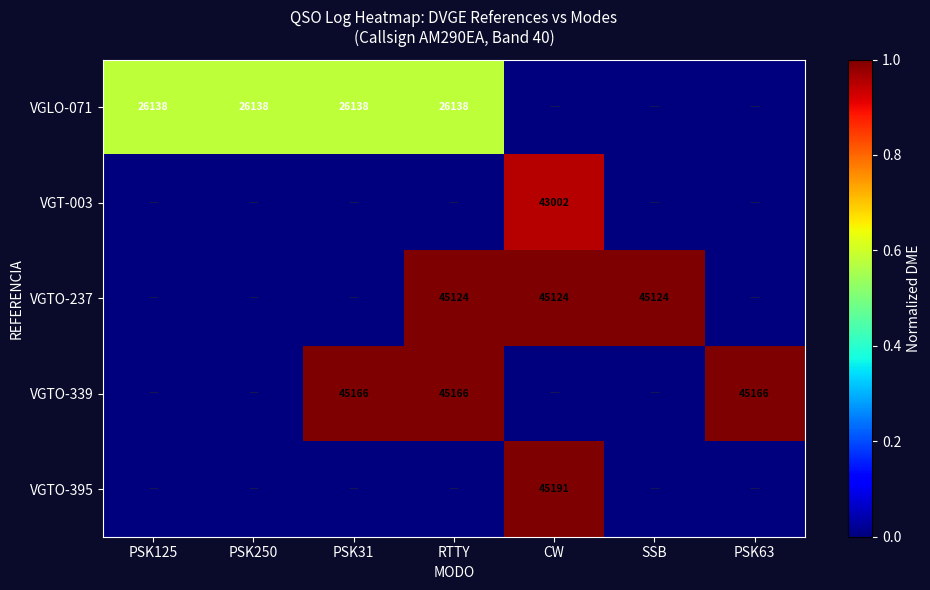

Is it true that VGLO-071 equals 26138 at PSK31?

True